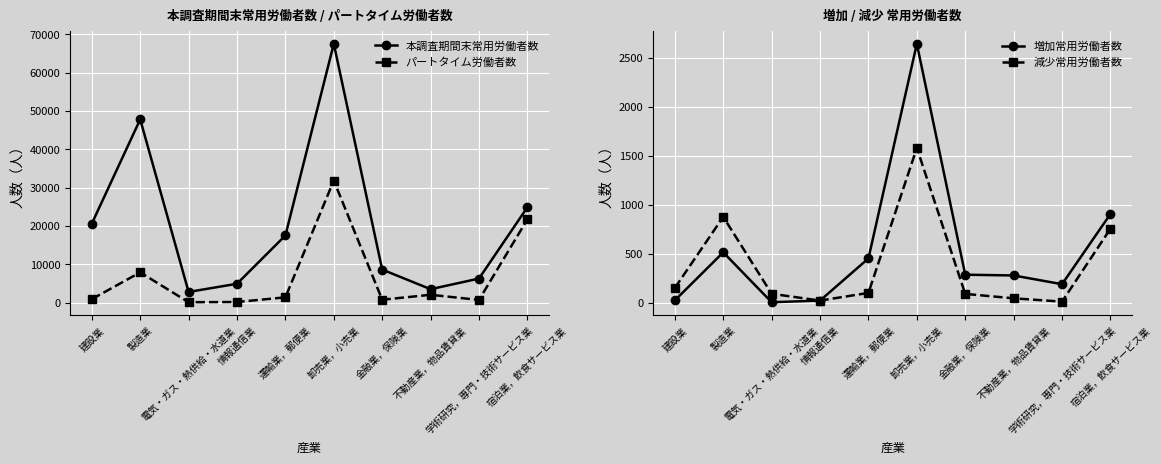

At how many categories does at least one series exceed 18103?

4